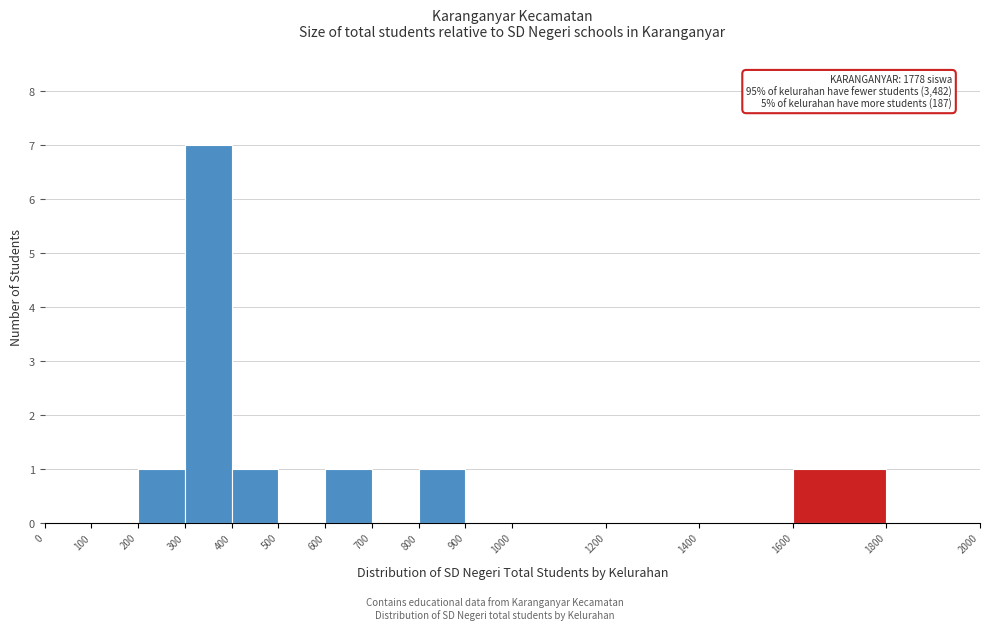

Over which range of the x-axis is the bar tallest?

300 to 400